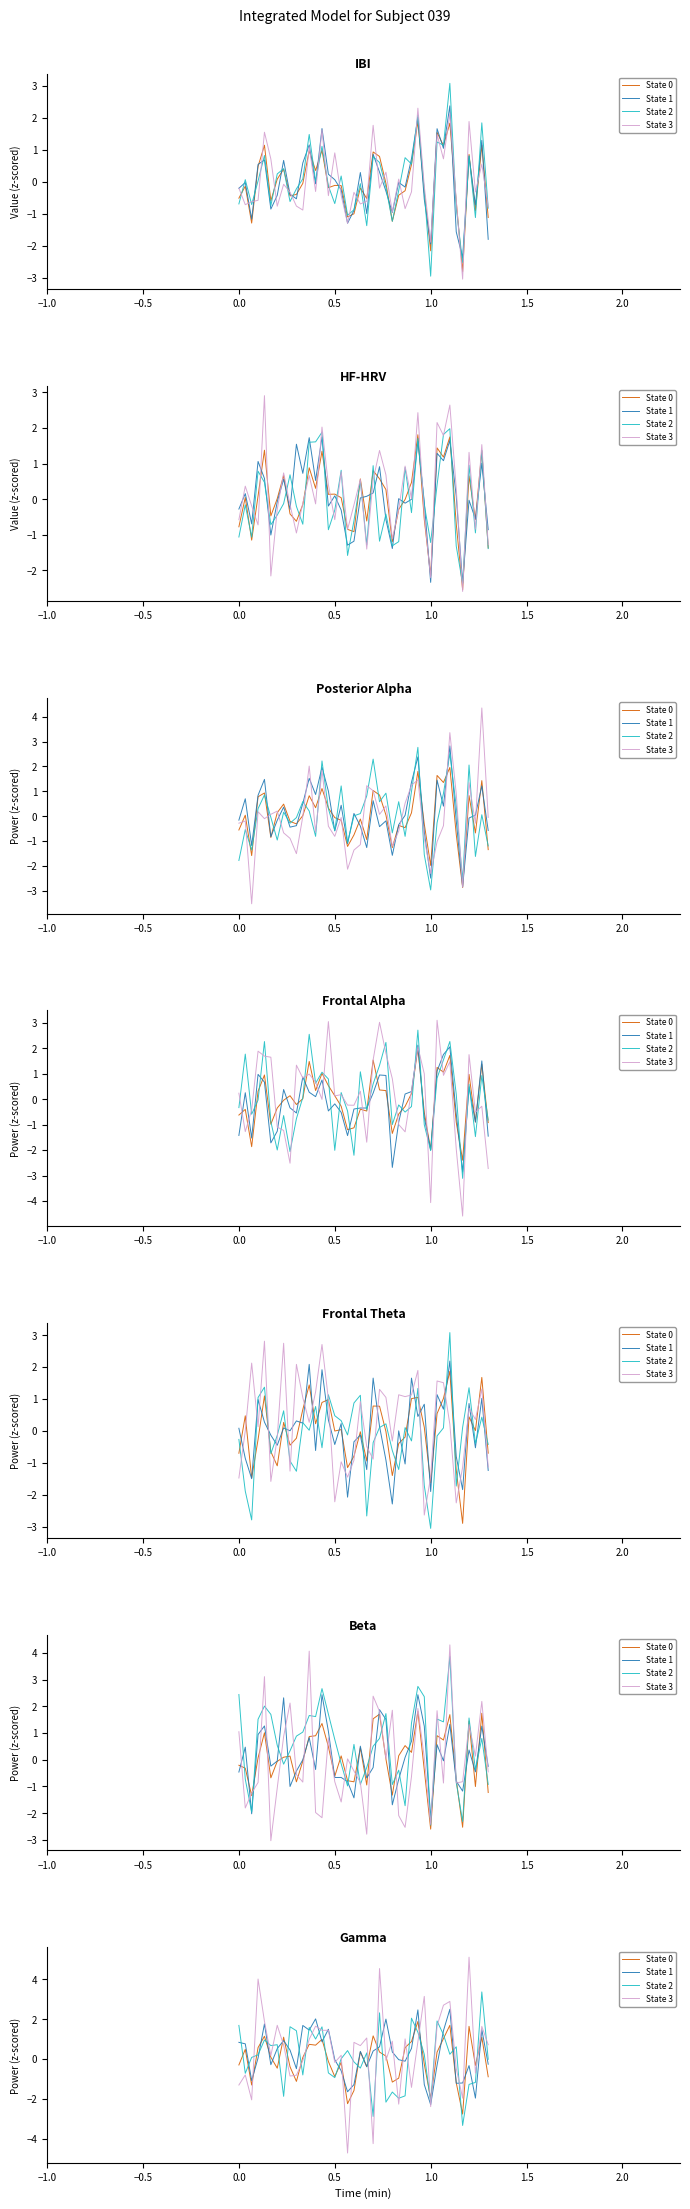

How many lines are shown in the chart?

4